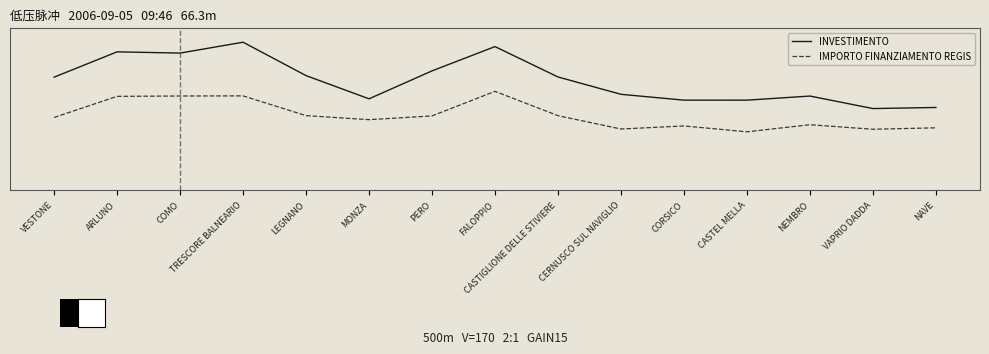

Reading right to left, extract all data points from this chart.

INVESTIMENTO: 0.4	0.4	0.5	0.5	0.5	0.5	0.7	0.9	0.7	0.5	0.7	1.0	0.9	0.9	0.7
IMPORTO FINANZIAMENTO REGIS: 0.2	0.2	0.3	0.2	0.3	0.2	0.3	0.6	0.3	0.3	0.3	0.5	0.5	0.5	0.3